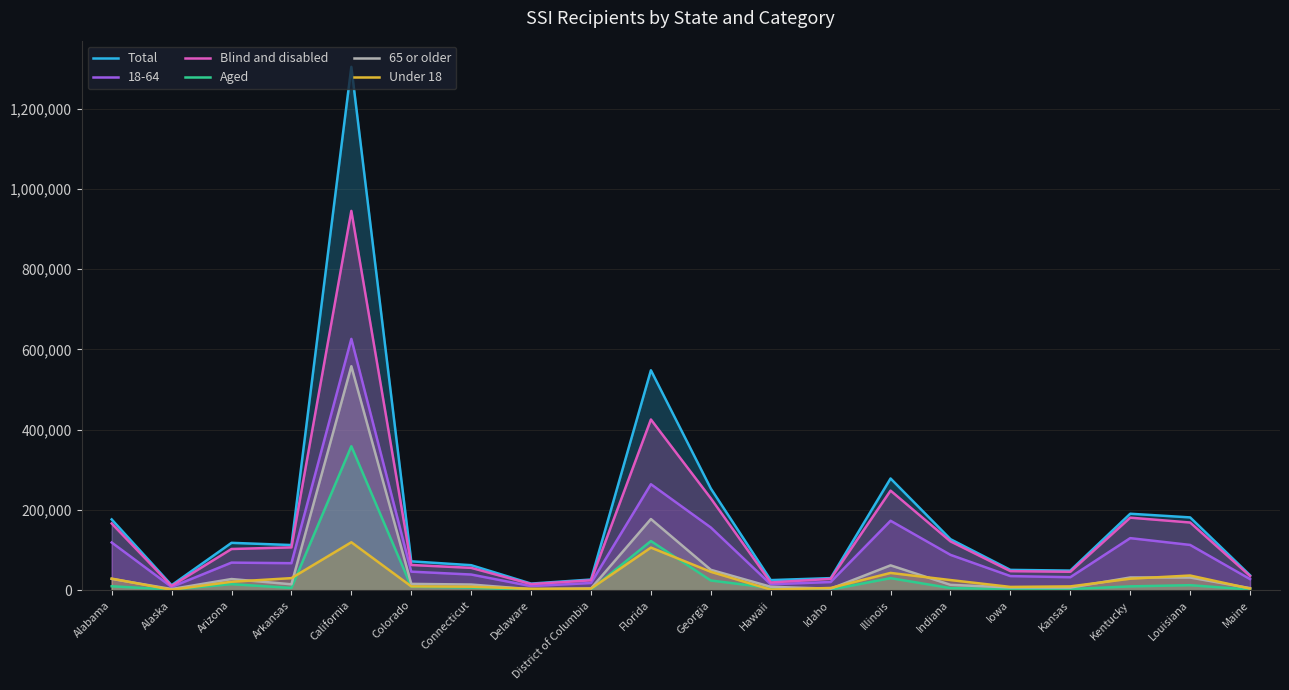

What is the difference between the maximum and second lowest values in the 65 or older series?

555076